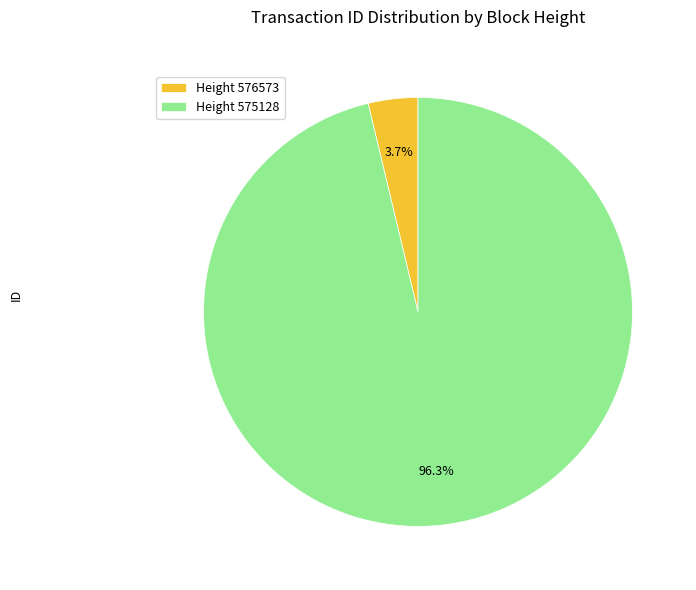

What percentage do Height 575128 and Height 576573 together represent?

100.0%